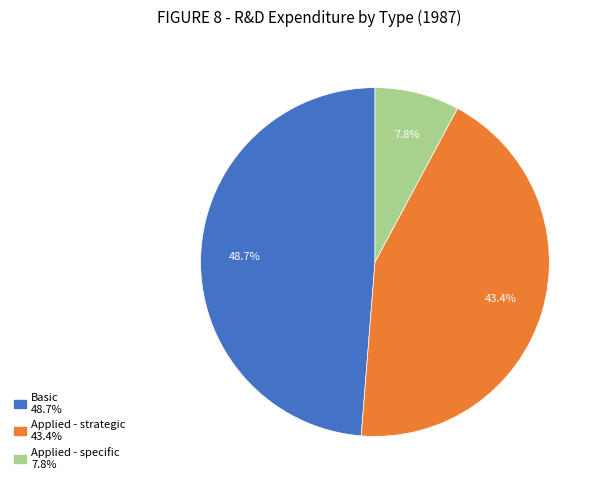

To the nearest percent, what is the difference between the largest and smallest slice percentages?

41%